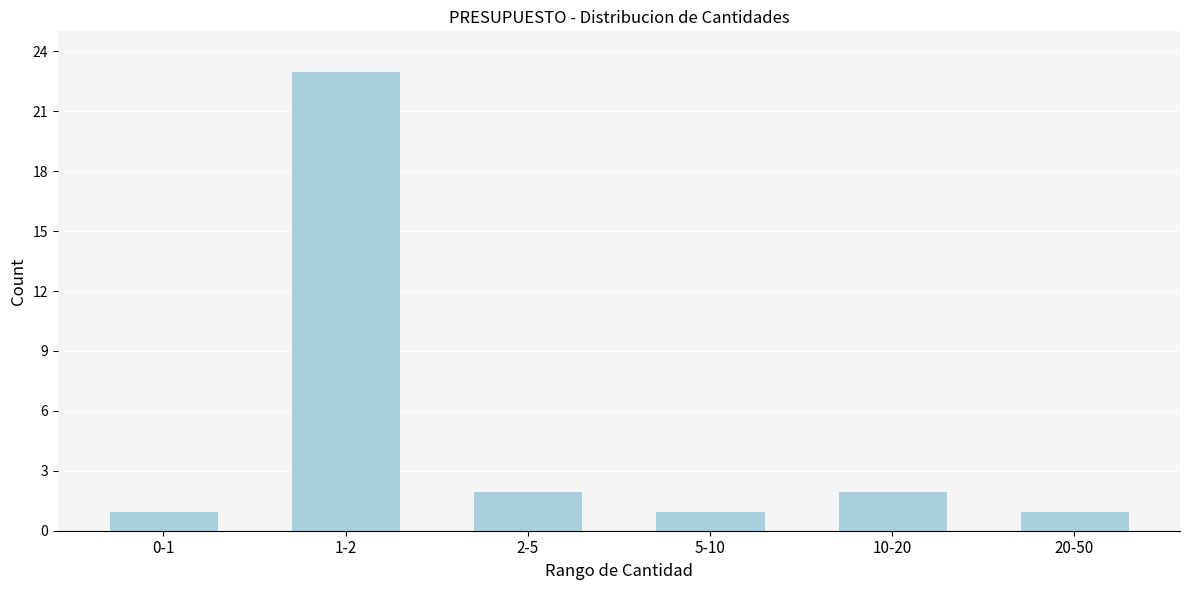

Reading right to left, list all the values displayed in this chart.

20-50=1	10-20=2	5-10=1	2-5=2	1-2=23	0-1=1